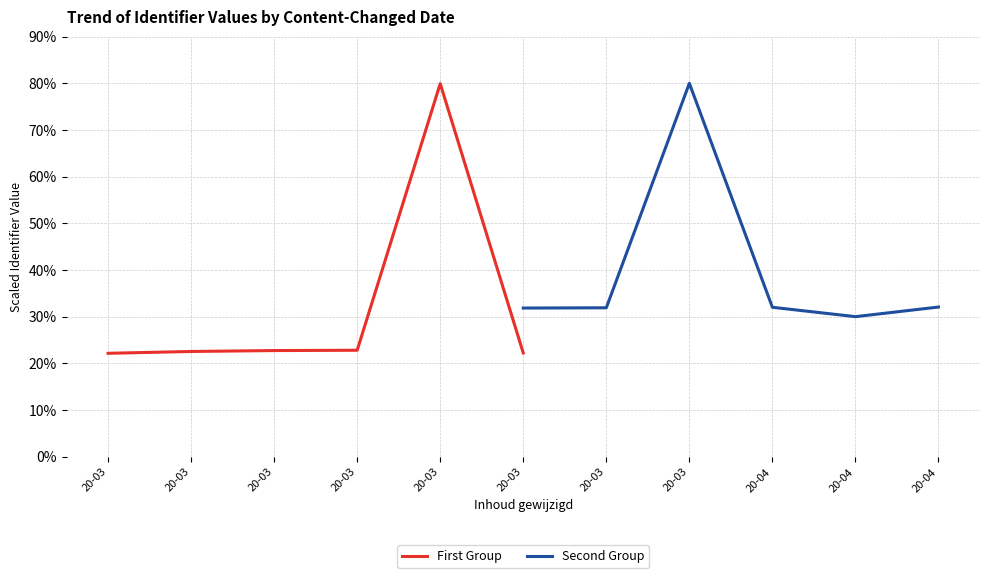

Which series has the widest spread of values?

First Group